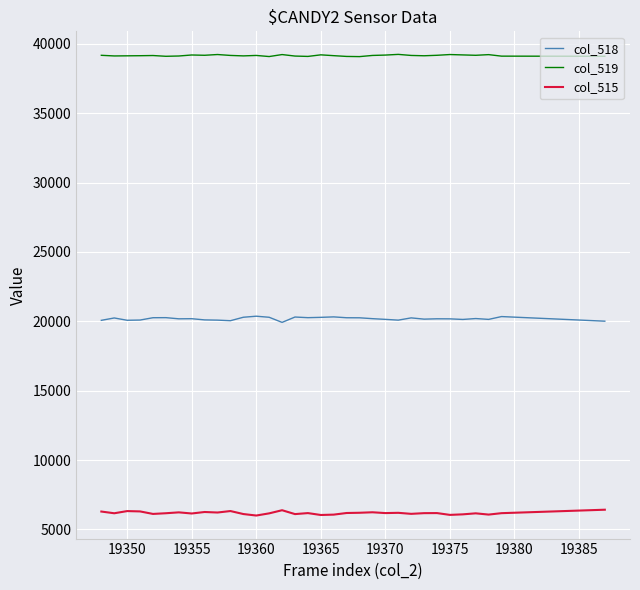

Which series has the largest total across all categories?

col_519